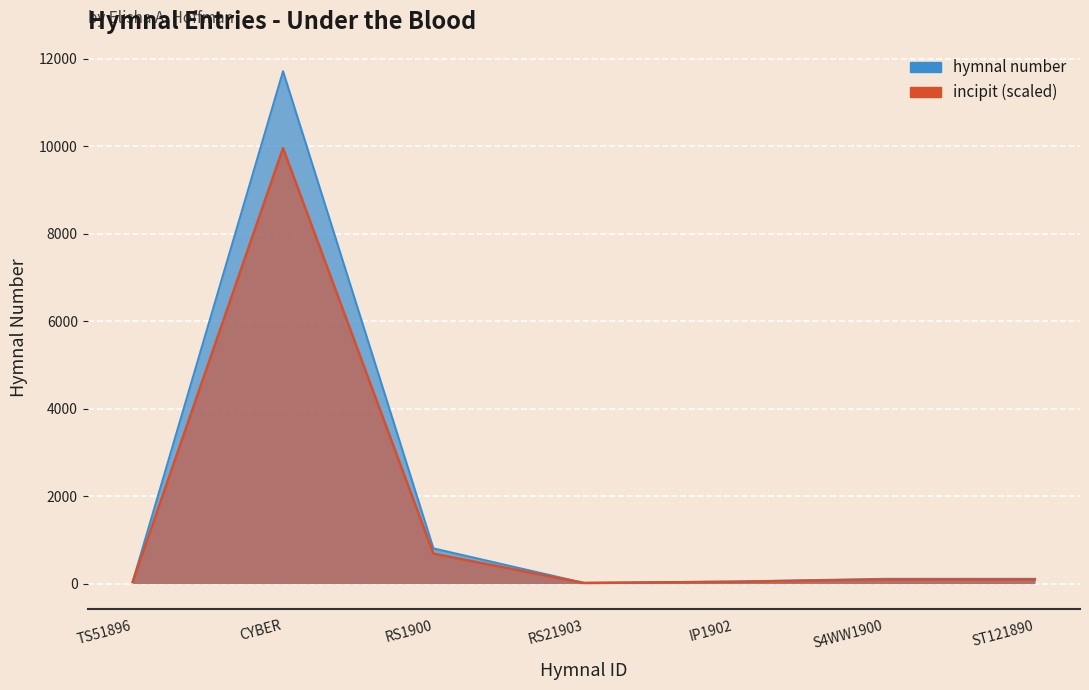

Reading left to right, extract all data points from this chart.

41	11708	803	15	46	107	107